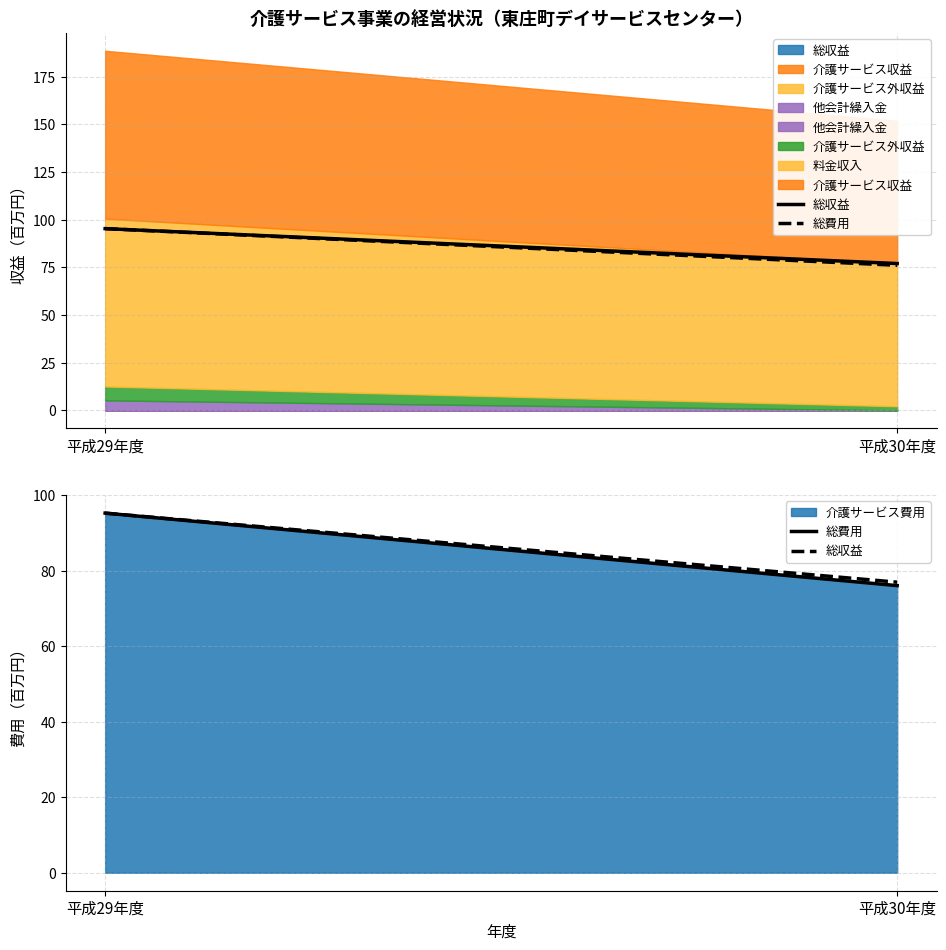

How many lines are shown in the chart?

2